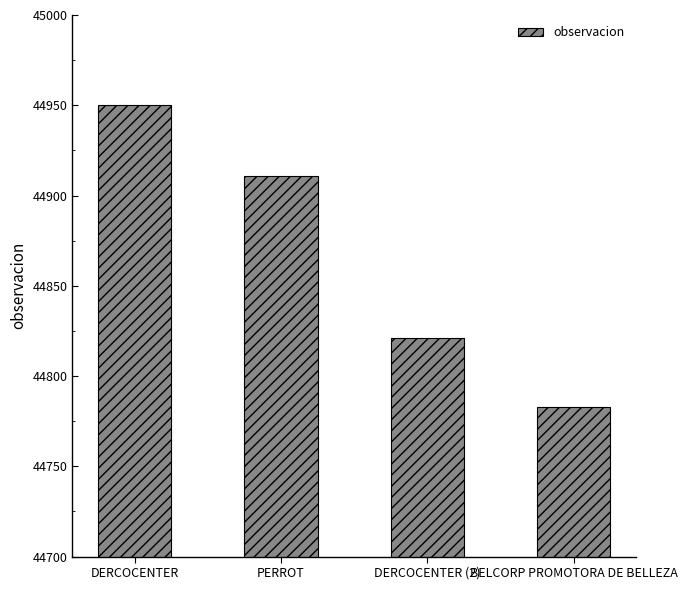

Count the values in the range 44821 to 44950.

3